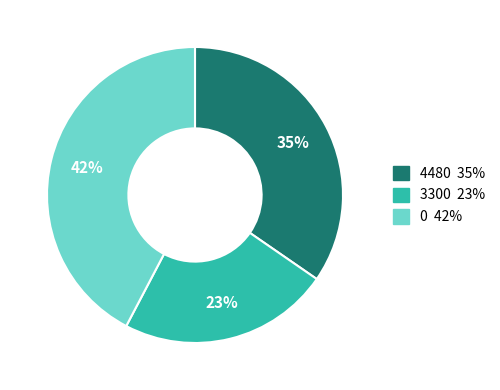

Rank the categories by value from highest to lowest.

0, 4480, 3300